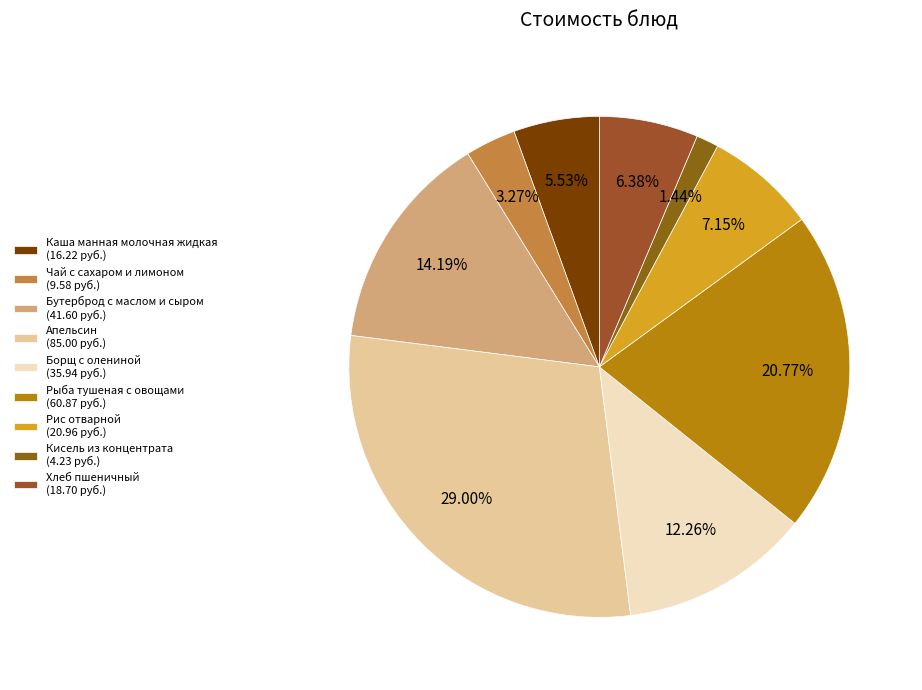

Count the number of slices in the pie.

9